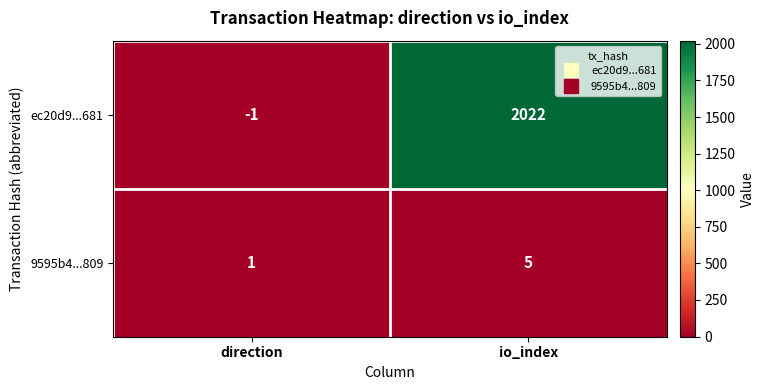

What is the sum of the 9595b4...809 values at direction and io_index?

6